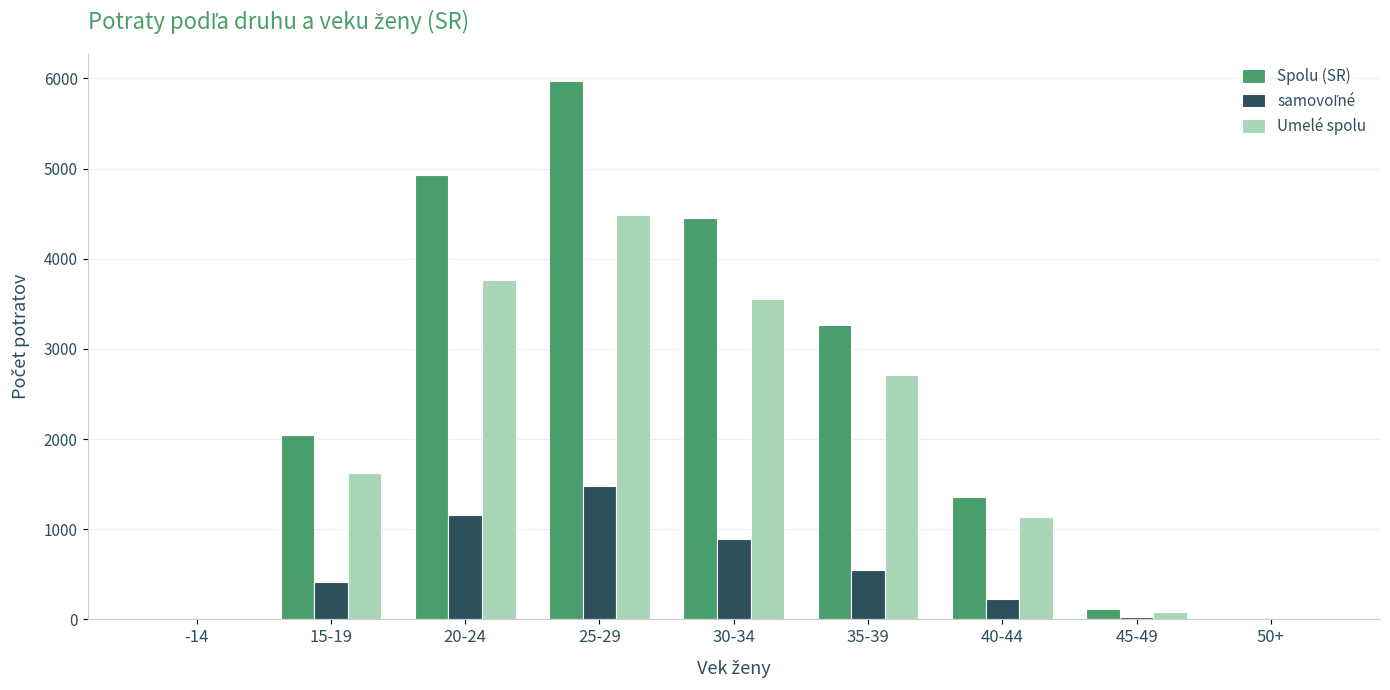

Between 30-34 and 35-39, which series saw the biggest shift?

Spolu (SR)